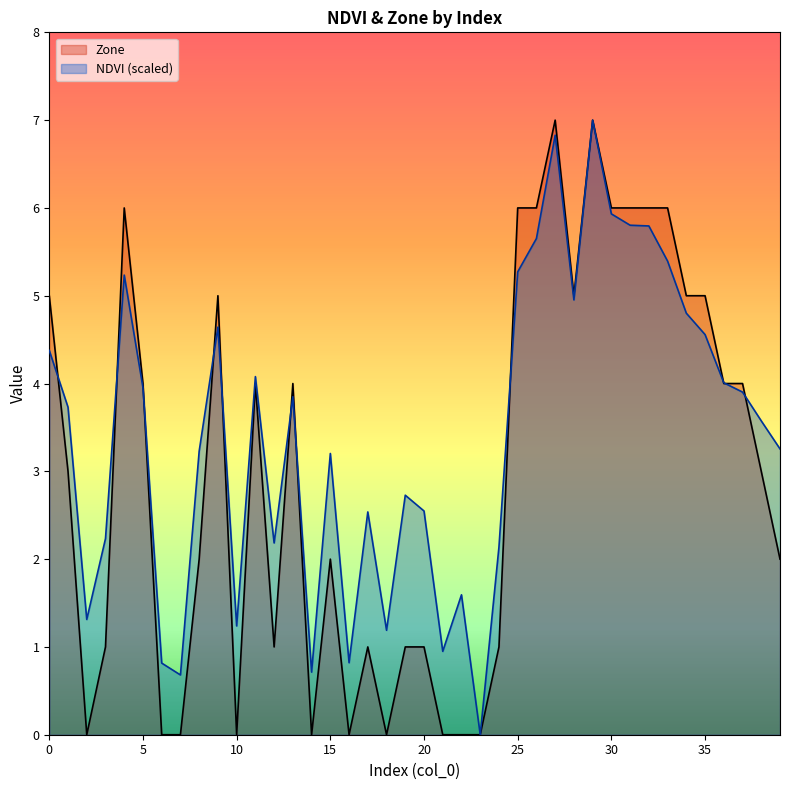

Reading left to right, what are all the values shown in this chart?

NDVI: 0=4.4	1=3.7	2=1.3	3=2.2	4=5.2	5=4.0	6=0.8	7=0.7	8=3.2	9=4.6	10=1.2	11=4.1	12=2.2	13=3.8	14=0.7	15=3.2	16=0.8	17=2.5	18=1.2	19=2.7	20=2.5	21=0.9	22=1.6	23=0.0	24=2.1	25=5.3	26=5.7	27=6.8	28=5.0	29=7.0	30=5.9	31=5.8	32=5.8	33=5.4	34=4.8	35=4.6	36=4.0	37=3.9	38=3.6	39=3.3
Zone: 0=5.0	1=3.0	2=0.0	3=1.0	4=6.0	5=4.0	6=0.0	7=0.0	8=2.0	9=5.0	10=0.0	11=4.0	12=1.0	13=4.0	14=0.0	15=2.0	16=0.0	17=1.0	18=0.0	19=1.0	20=1.0	21=0.0	22=0.0	23=0.0	24=1.0	25=6.0	26=6.0	27=7.0	28=5.0	29=7.0	30=6.0	31=6.0	32=6.0	33=6.0	34=5.0	35=5.0	36=4.0	37=4.0	38=3.0	39=2.0